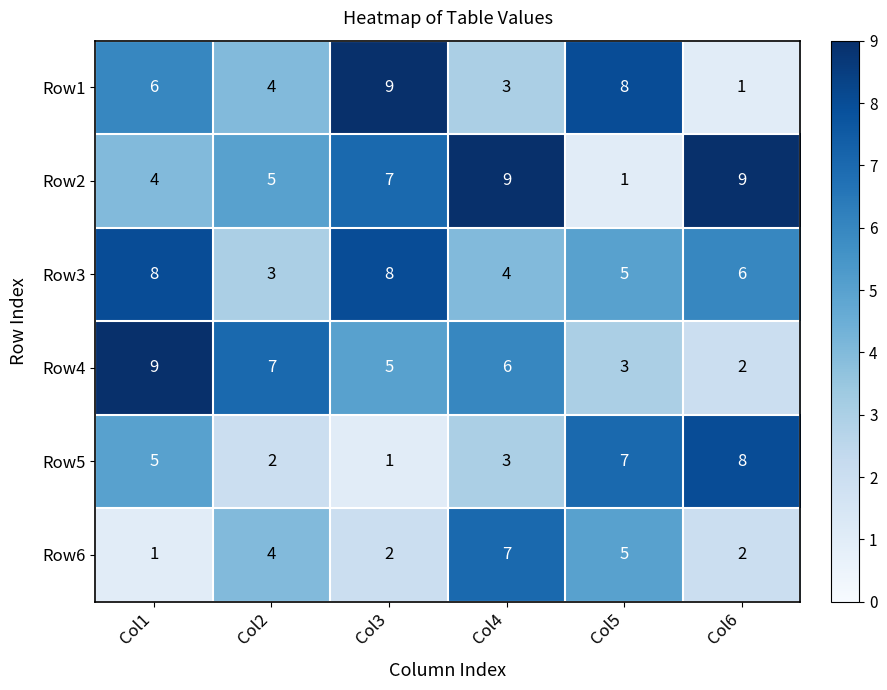

Between Col1 and Col2, which series saw the biggest shift?

Row3